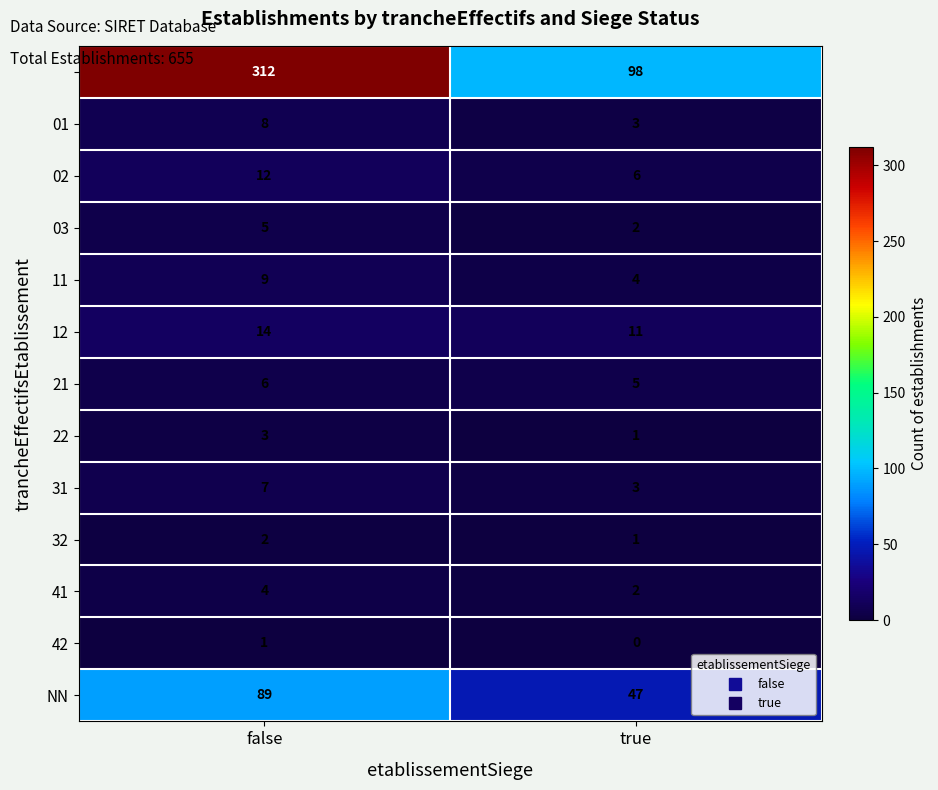

What is the maximum value shown in the chart?

312